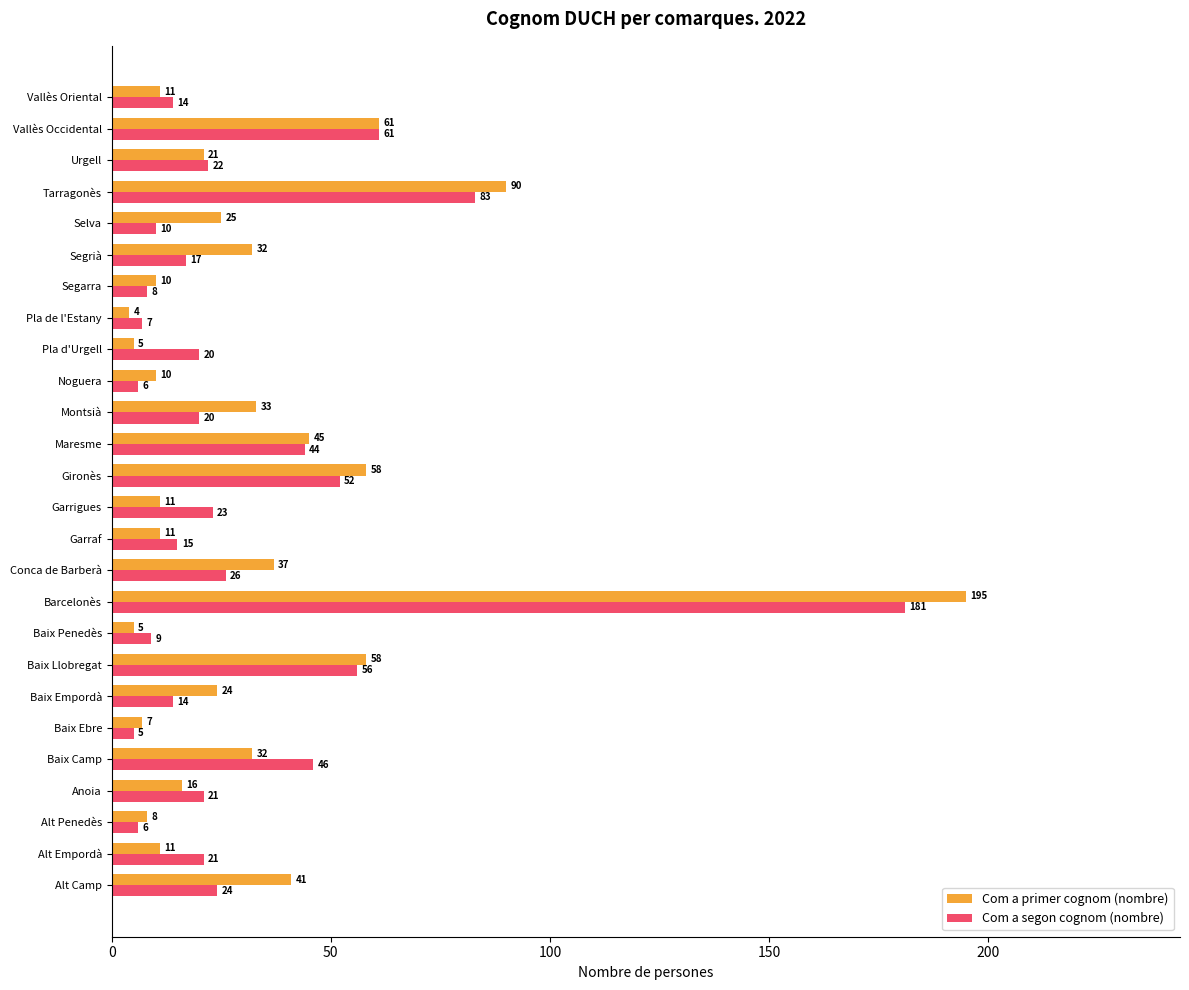

What is the spread (max minus min) of values at Alt Empordà?

10